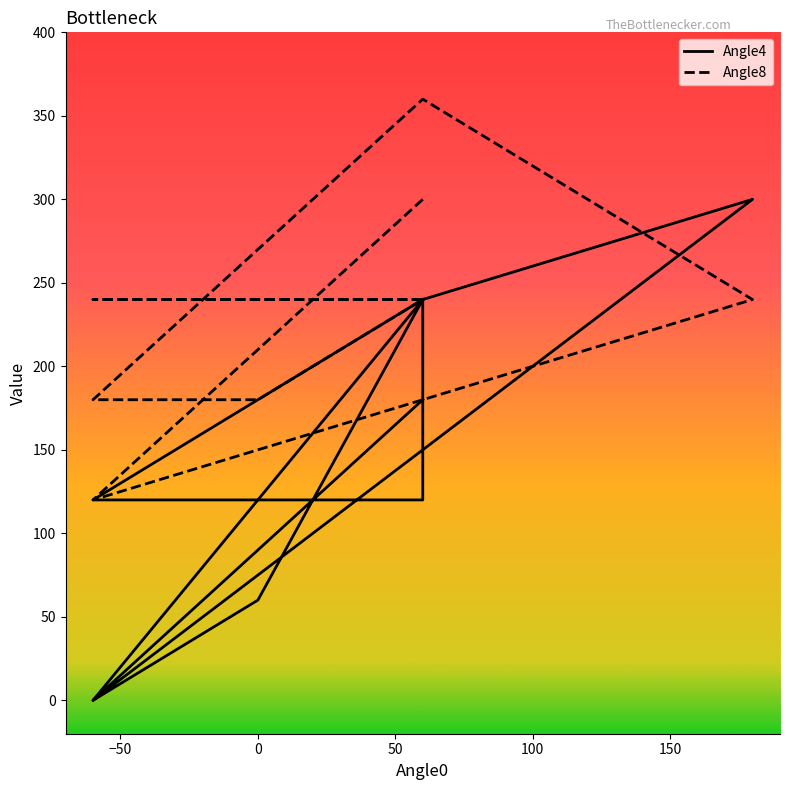

What are all the series names shown in the legend?

Angle4, Angle8